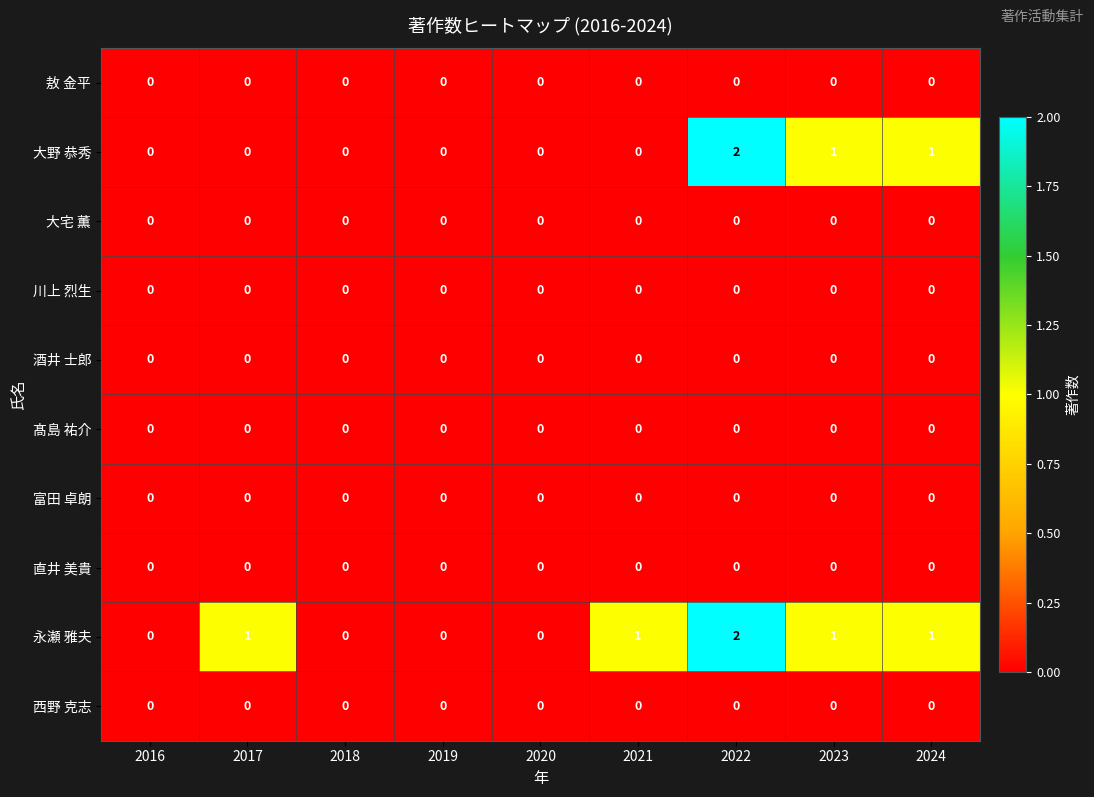

Is it true that 永瀬 雅夫 equals -1 at 2020?

False